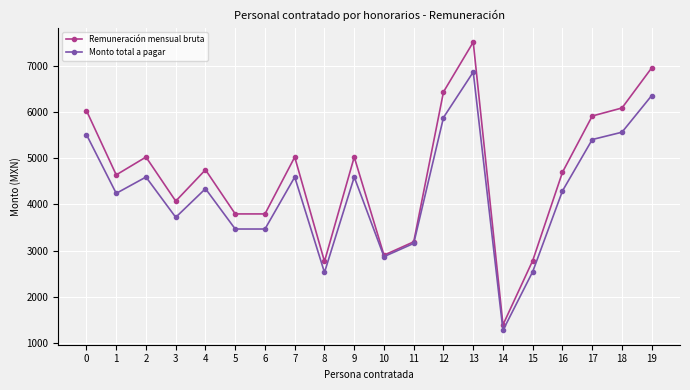

What is the minimum value shown in the chart?

1272.0